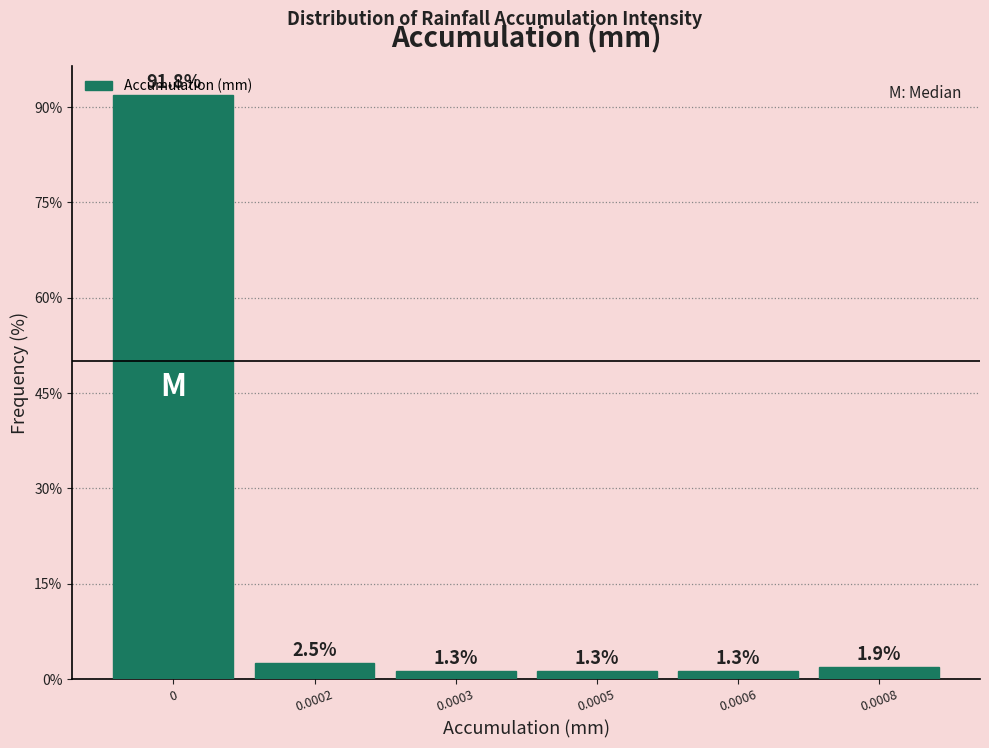

Is it true that the value at 0 is 34.5?

False